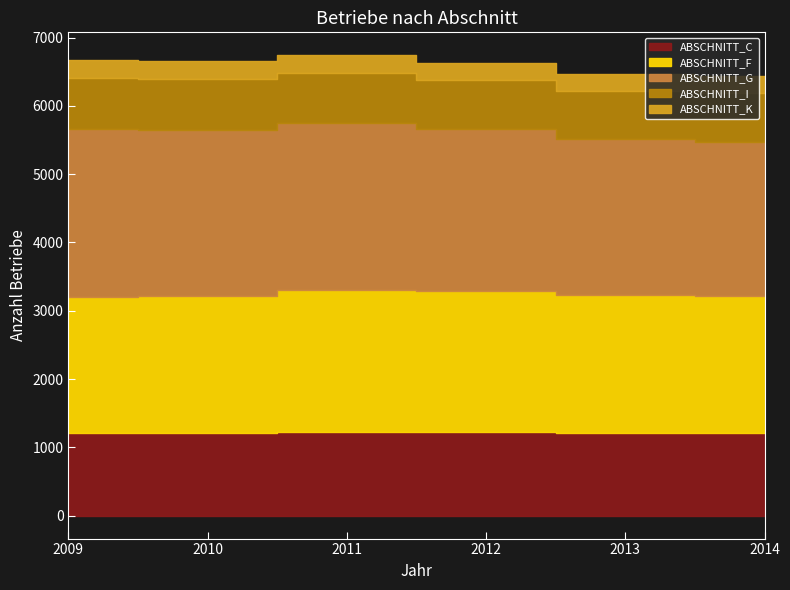

True or false: ABSCHNITT_F has a value of 2002 at 2014.

True